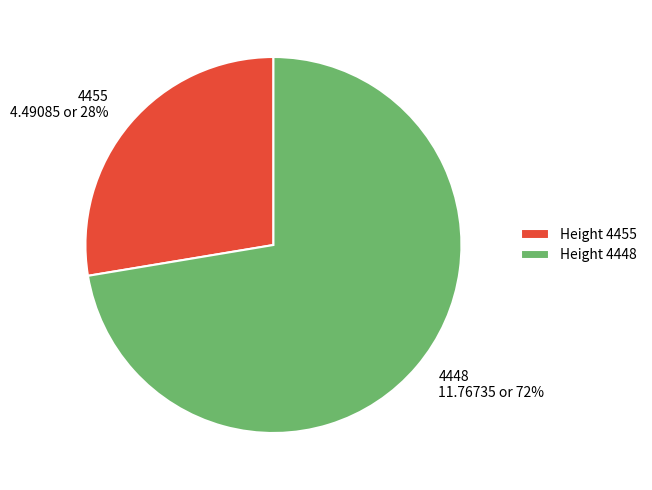

What is the ratio of the value at 4455 to the value at 4448?

0.4